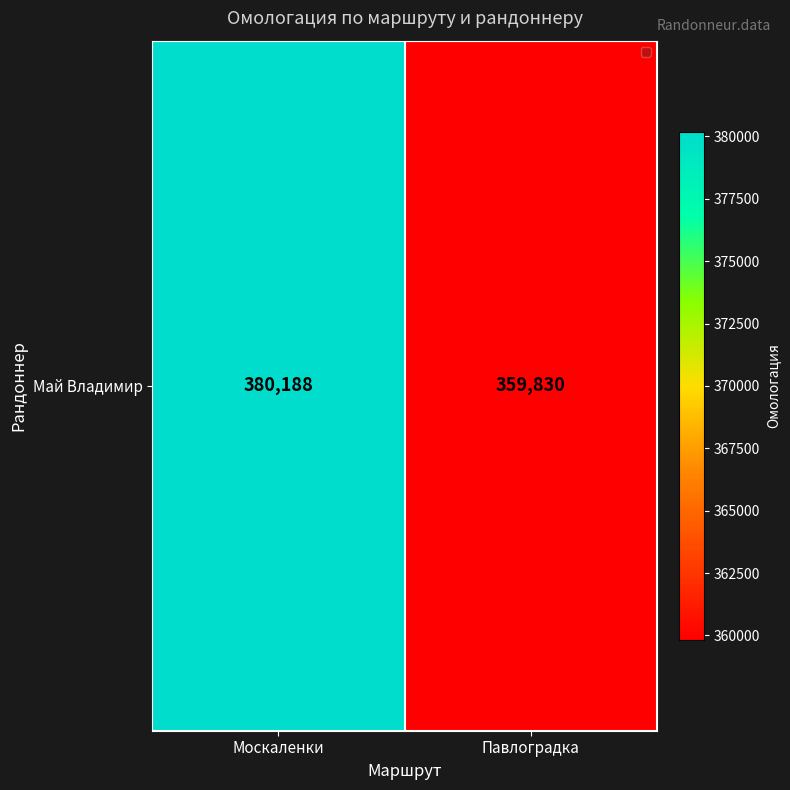

What is the change in value from Москаленки to Павлоградка?

-20358